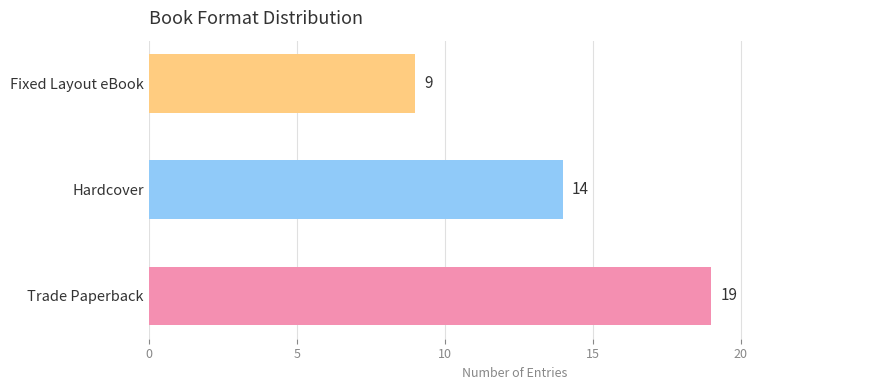

What is the difference between the maximum and second lowest values?

5